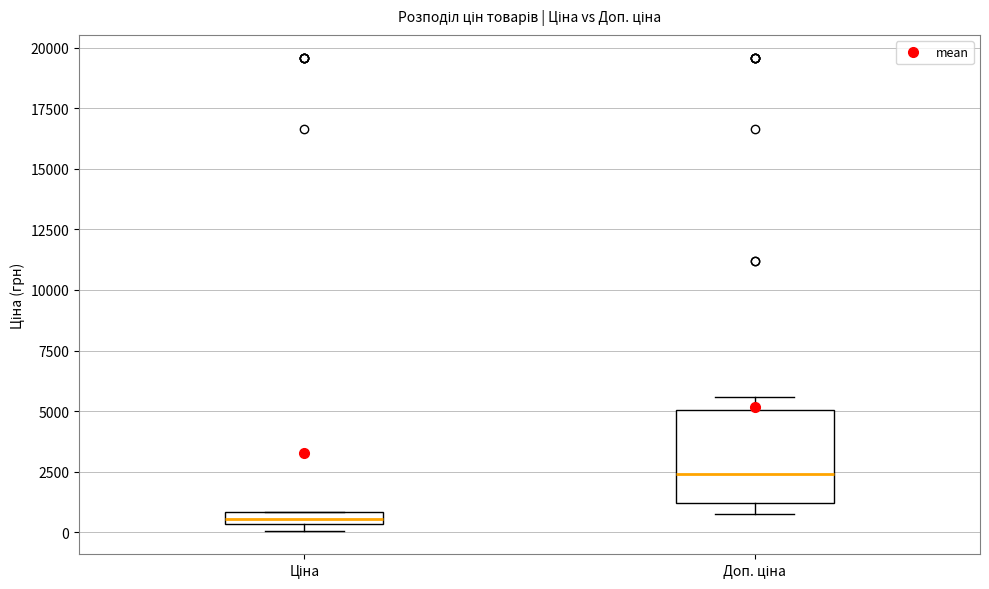

Where is the upper edge of the box for Доп. ціна on the y-axis? The values are not printed on the chart, so give them approximately, as read against the axis.

5000